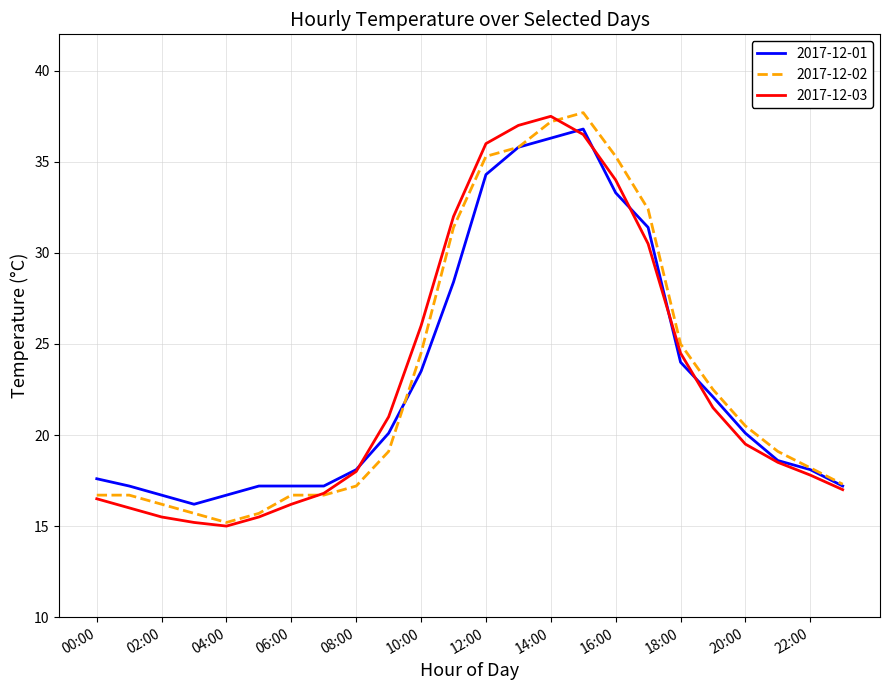

At how many categories does at least one series exceed 16?

24